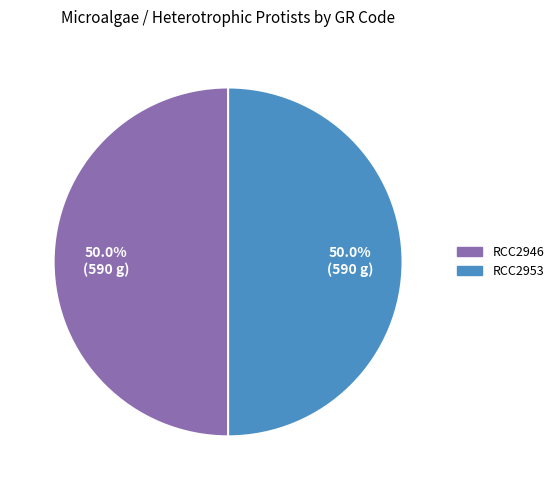

Approximately how many times larger is the value at RCC2946 compared to RCC2953?

1.0